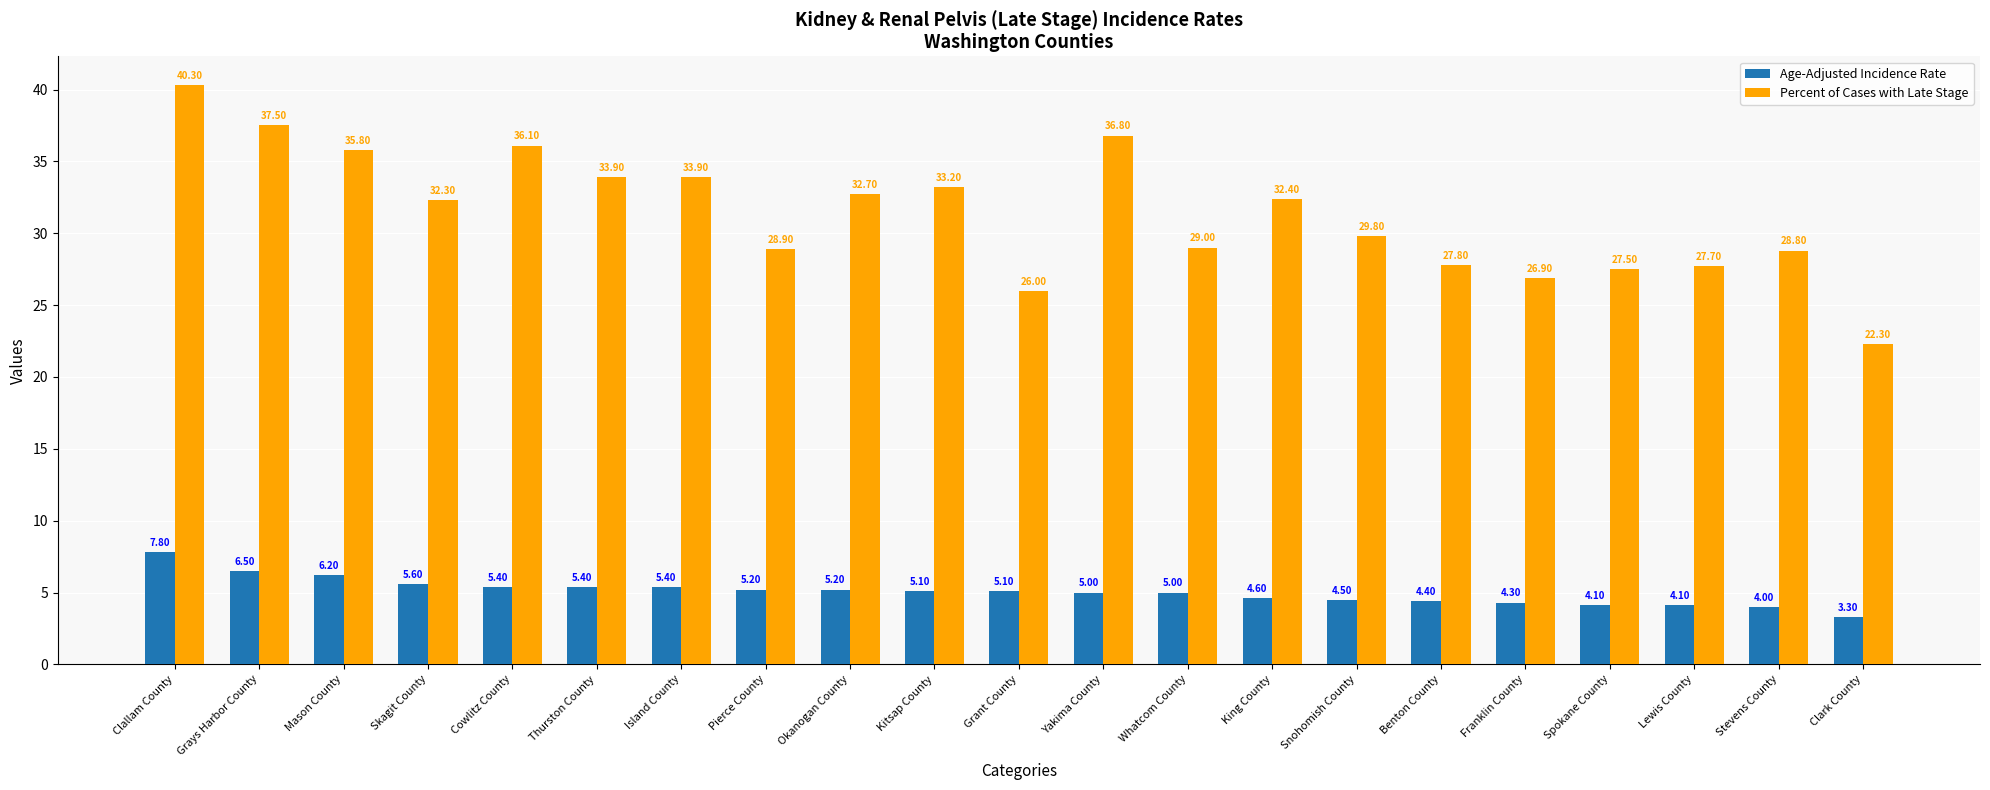

How many bars are there in total?

42